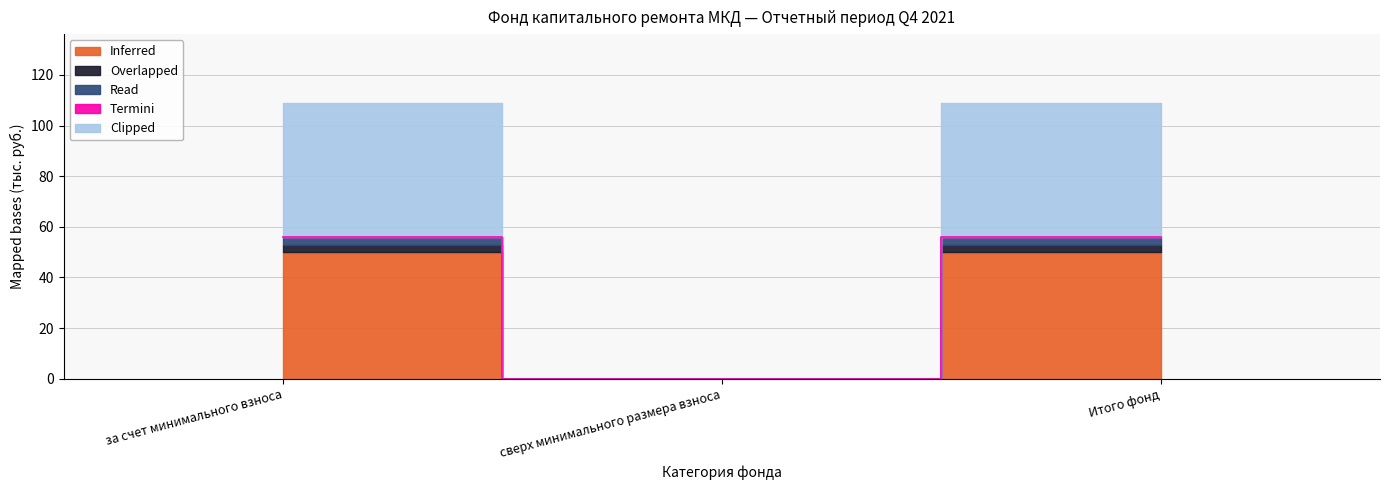

What is the label of the 3rd point from the left?

Итого фонд